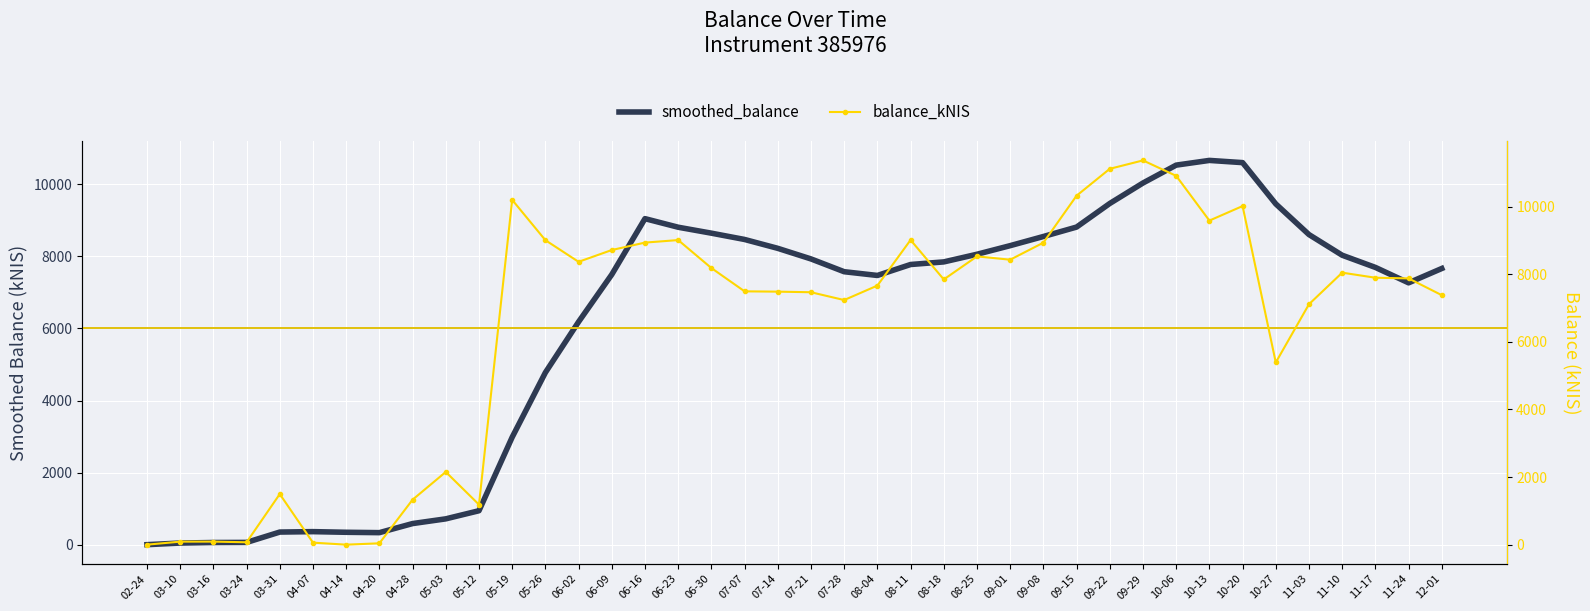

What is the average value of the smoothed_balance series?

6019.7